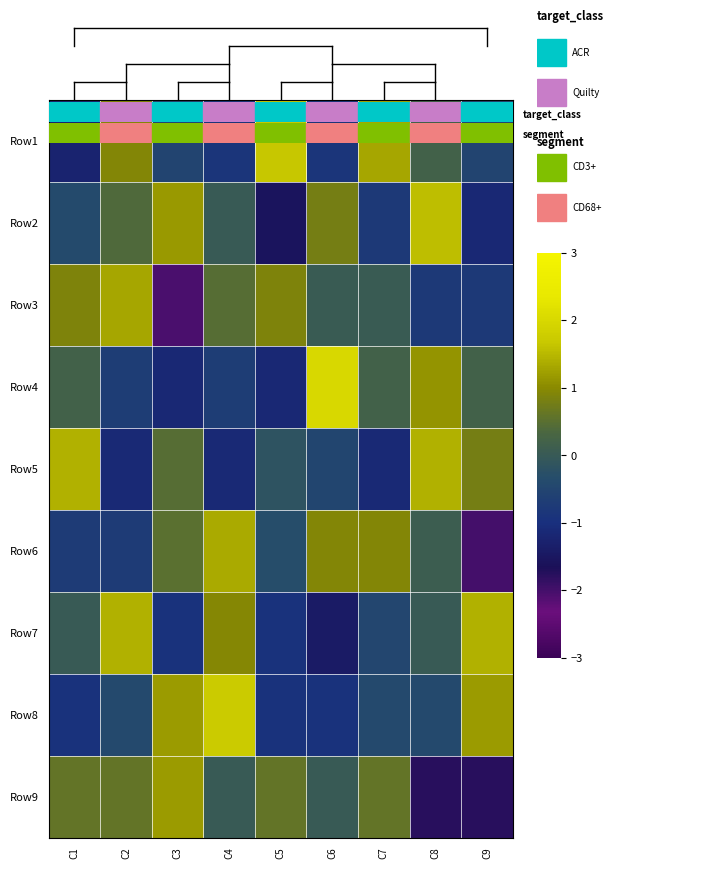

Reading left to right, list all the values displayed in this chart.

Row1: C1=-1.3	C2=0.9	C3=-0.5	C4=-0.9	C5=1.7	C6=-0.9	C7=1.3	C8=0.2	C9=-0.5
Row2: C1=-0.4	C2=0.4	C3=1.2	C4=0.0	C5=-1.5	C6=0.8	C7=-0.8	C8=1.5	C9=-1.2
Row3: C1=0.9	C2=1.3	C3=-2.1	C4=0.5	C5=0.9	C6=0.0	C7=0.0	C8=-0.8	C9=-0.8
Row4: C1=0.2	C2=-0.7	C3=-1.2	C4=-0.7	C5=-1.2	C6=2.0	C7=0.2	C8=1.1	C9=0.2
Row5: C1=1.4	C2=-1.1	C3=0.5	C4=-1.1	C5=-0.2	C6=-0.5	C7=-1.1	C8=1.4	C9=0.8
Row6: C1=-0.7	C2=-0.7	C3=0.5	C4=1.3	C5=-0.3	C6=0.9	C7=0.9	C8=0.1	C9=-2.0
Row7: C1=0.0	C2=1.4	C3=-0.9	C4=0.9	C5=-0.9	C6=-1.4	C7=-0.5	C8=0.0	C9=1.4
Row8: C1=-0.9	C2=-0.4	C3=1.2	C4=1.7	C5=-0.9	C6=-0.9	C7=-0.4	C8=-0.4	C9=1.2
Row9: C1=0.6	C2=0.6	C3=1.2	C4=0.0	C5=0.6	C6=0.0	C7=0.6	C8=-1.8	C9=-1.8